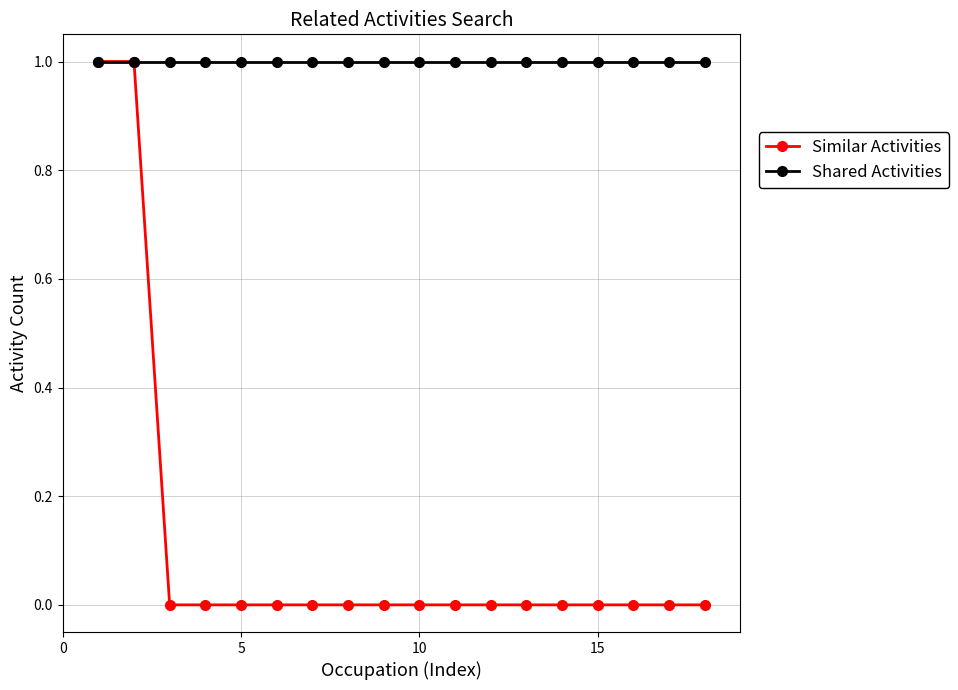

Does the chart have visible grid lines?

Yes